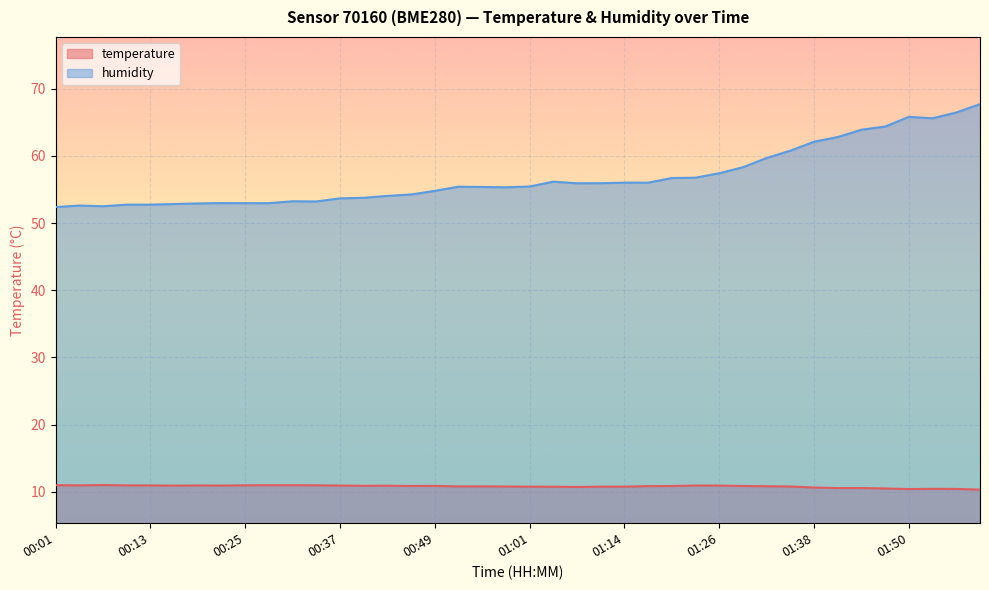

The value of humidity at 01:32 is 59.7. True or false?

True